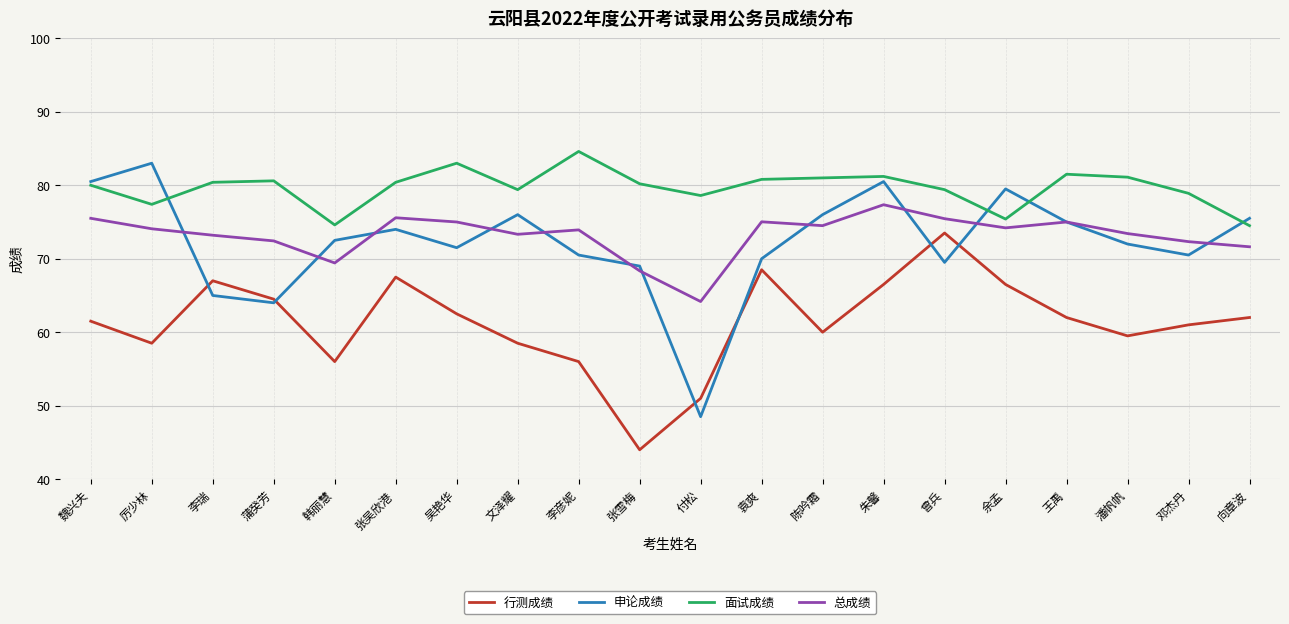

How many lines are shown in the chart?

4